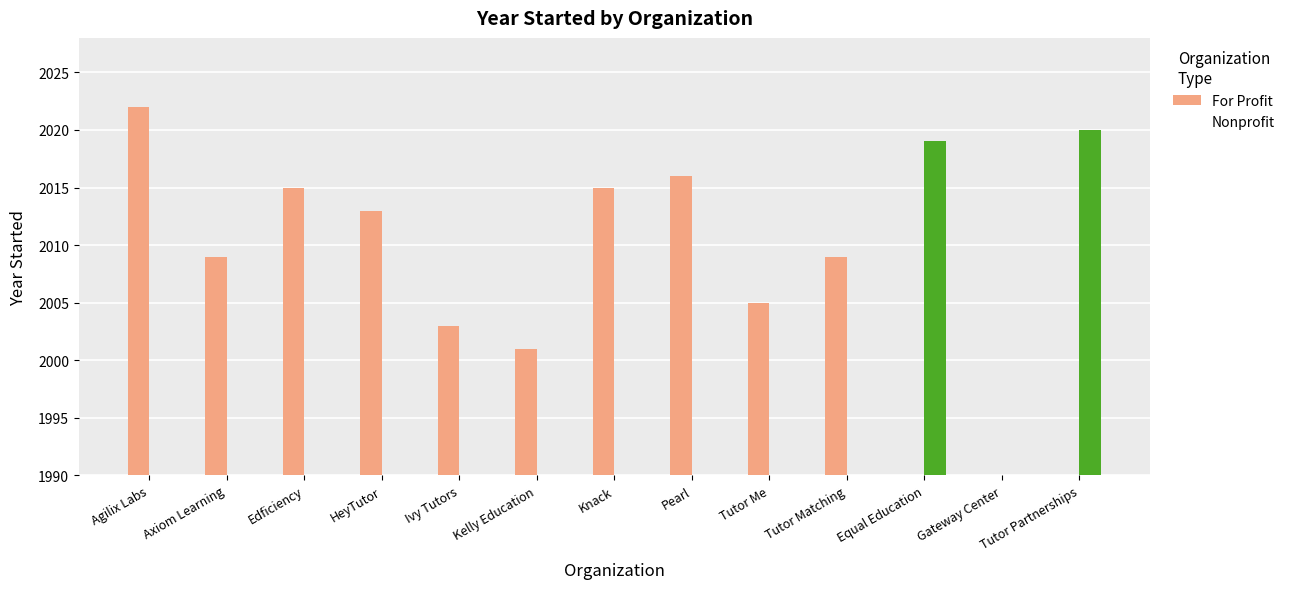

What is the label of the 10th bar from the right?

HeyTutor